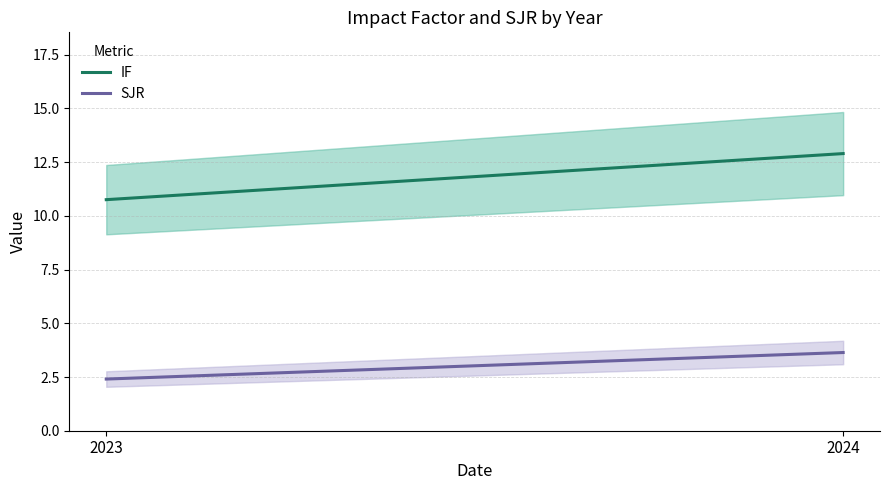

What is the sum of the SJR values at 2023 and 2024?

6.0